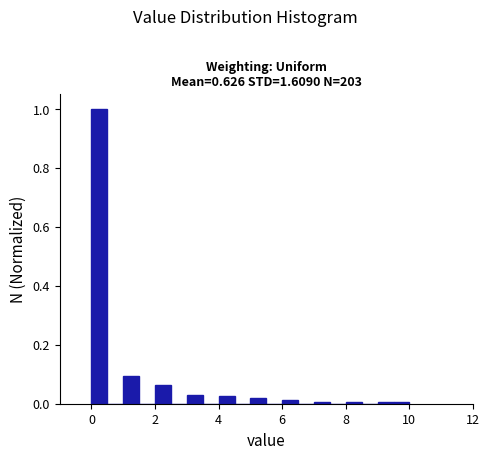

Around what value on the x-axis is the tallest bar? Give the approximate position of its centre, as read against the axis.

0.2